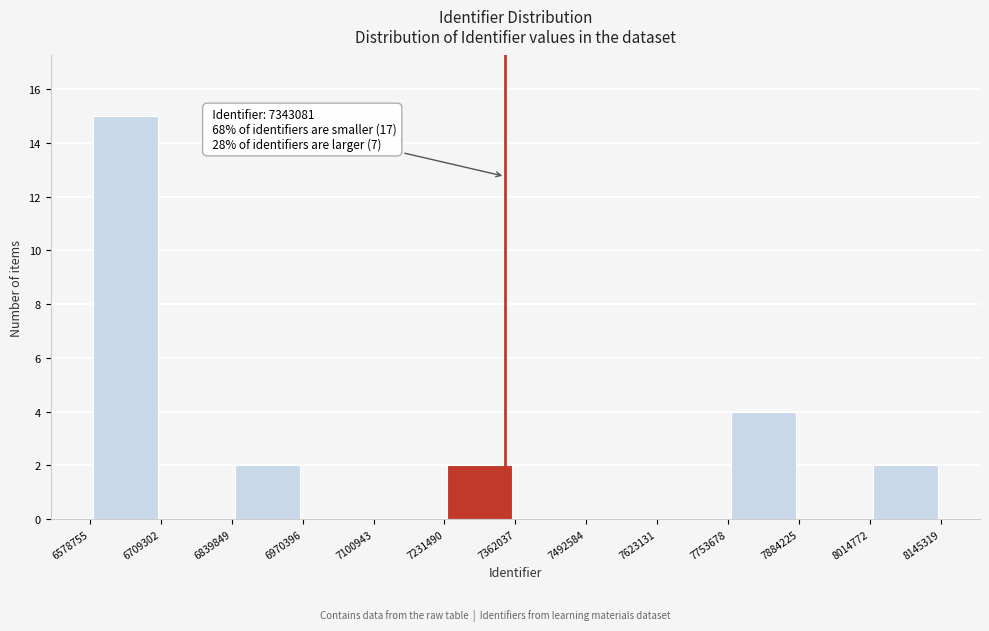

Over which range of the x-axis is the bar tallest?

6578755 to 6709302